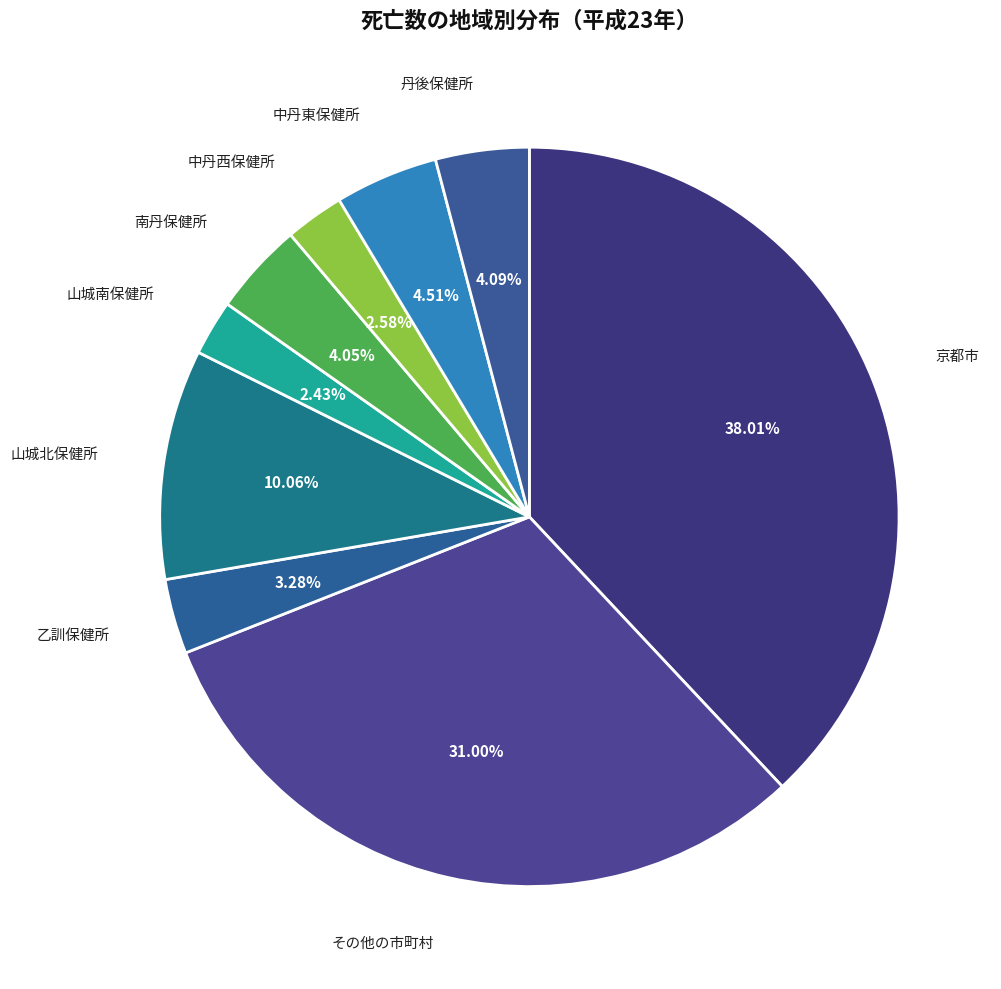

How many slices are in this pie chart?

9